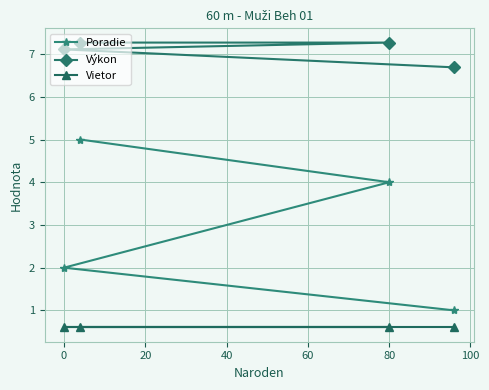

List the series in order of their peak value, lowest first.

Vietor, Poradie, Výkon